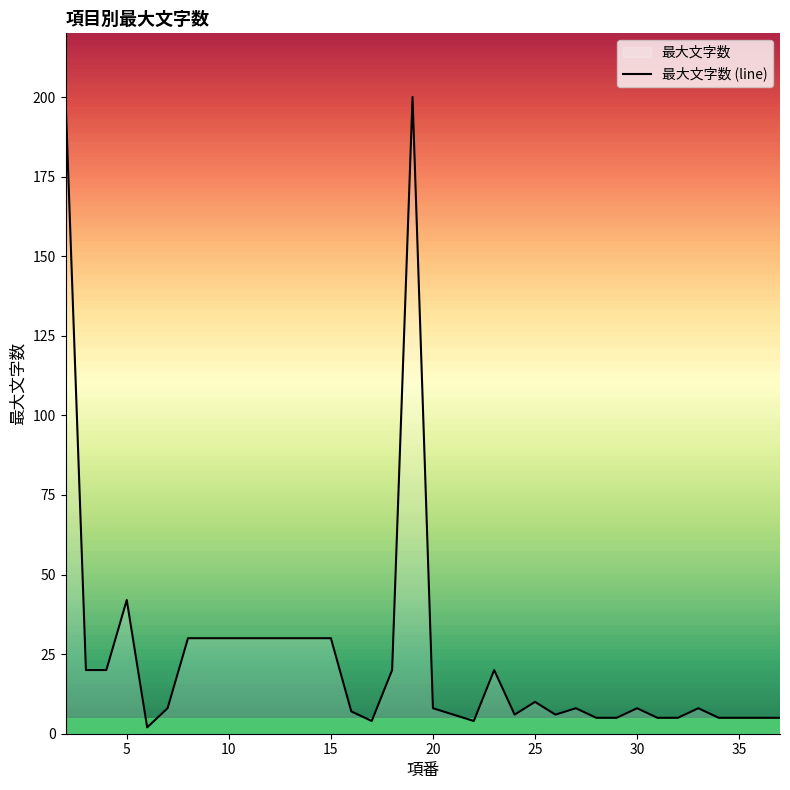

What is the difference between the maximum and minimum values?

198